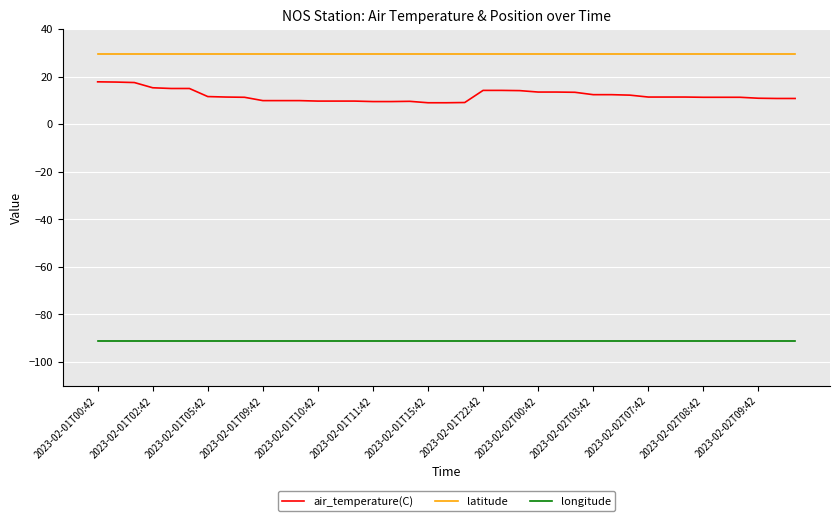

True or false: longitude and latitude cross at least once.

False